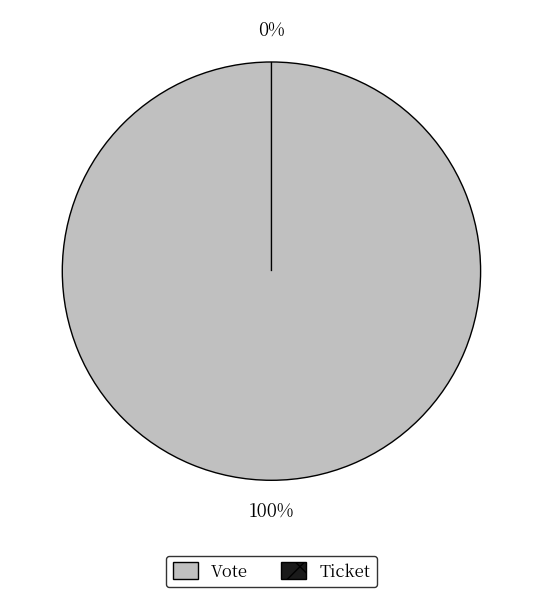

To the nearest percent, what portion does Vote represent?

100%